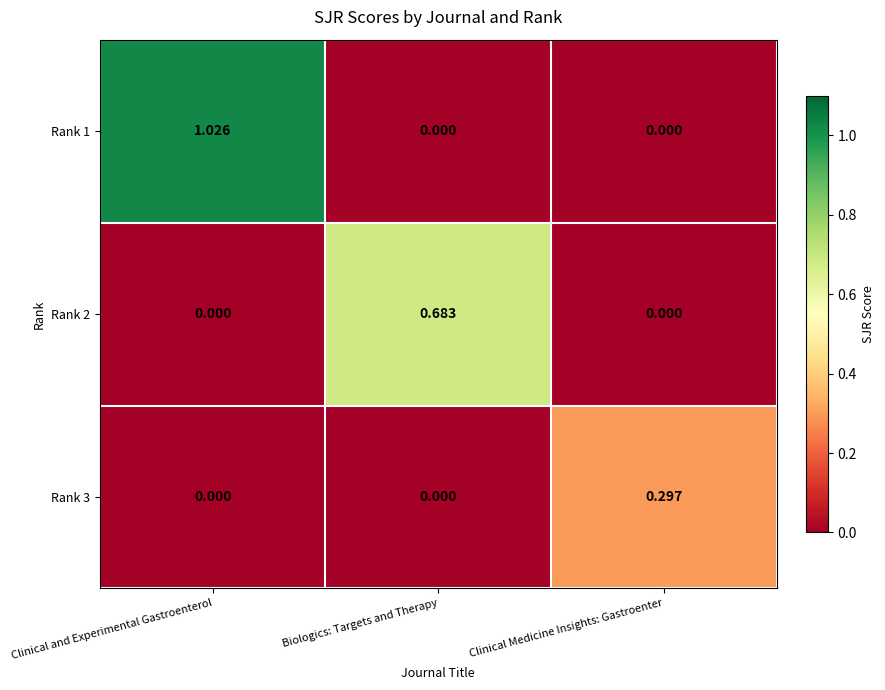

Which category has the highest value across all series?

Clinical and Experimental Gastroenterol